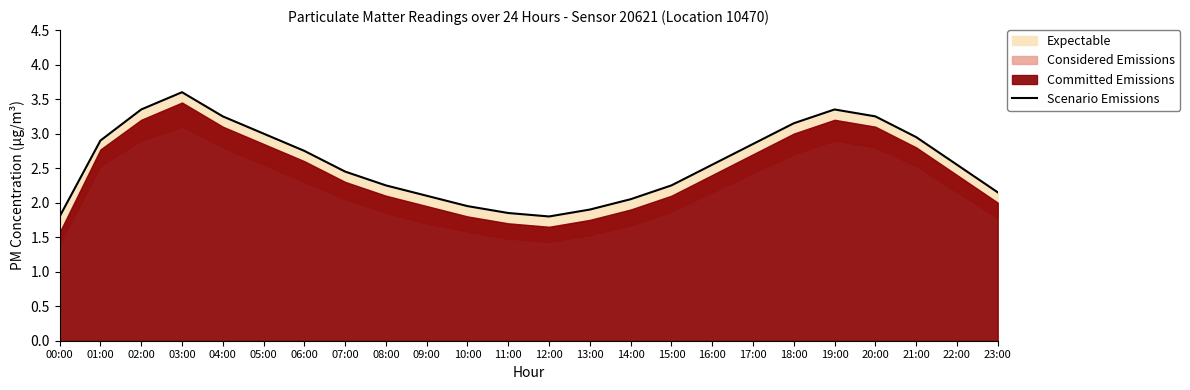

What is the minimum value shown in the chart?

1.8